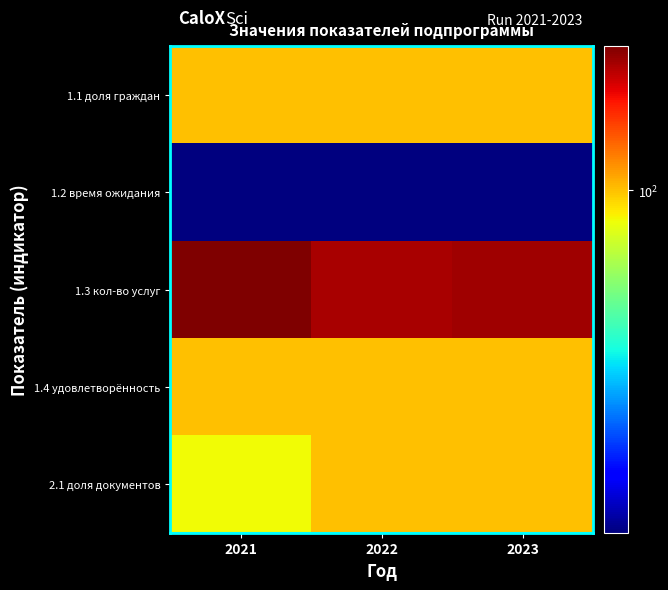

Reading left to right, transcribe all the data shown in this chart.

1.1: 2021=100	2022=100	2023=100
1.2: 2021=15	2022=15	2023=15
1.3: 2021=222	2022=200	2023=205
1.4: 2021=100	2022=100	2023=100
2.1: 2021=85	2022=100	2023=100